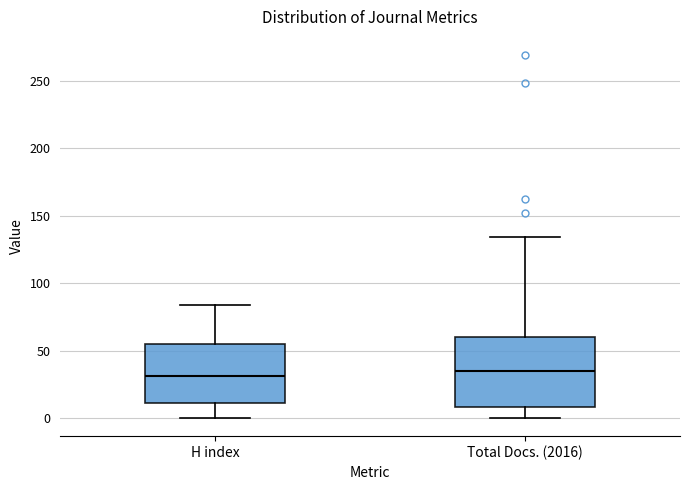

Which box is the tallest, from its lower edge to its upper edge?

Total Docs. (2016)